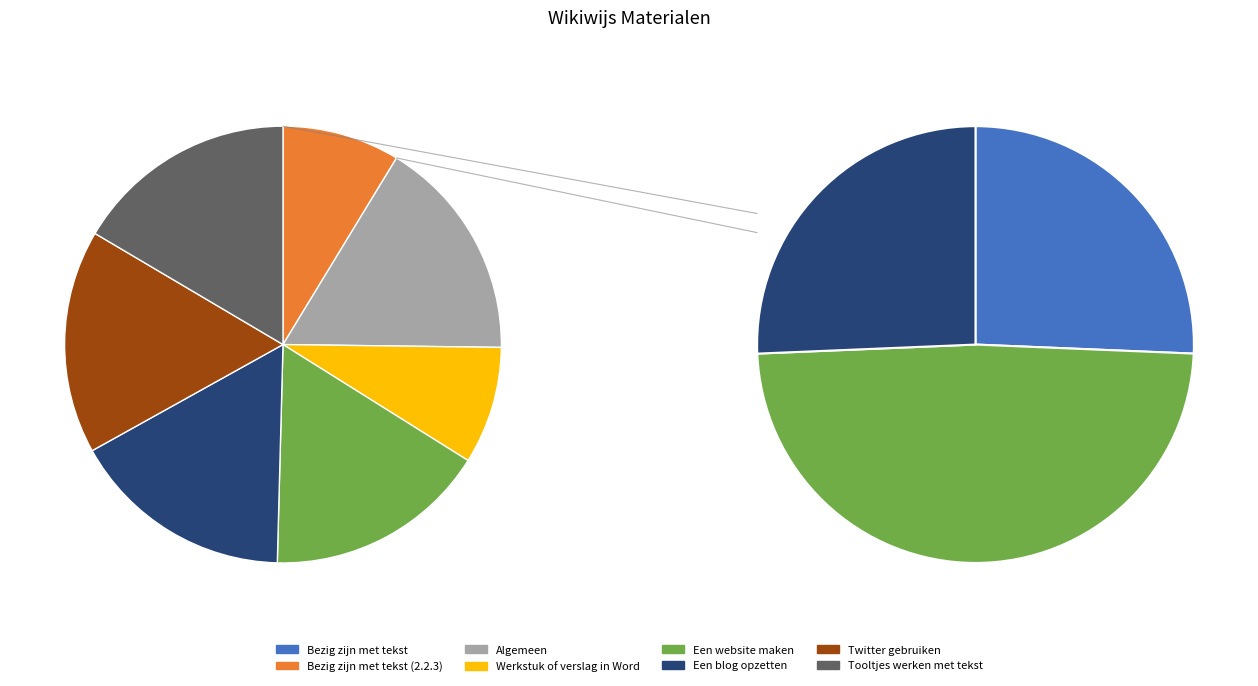

Is it true that Tooltjes werken met tekst is 17% of the pie?

True